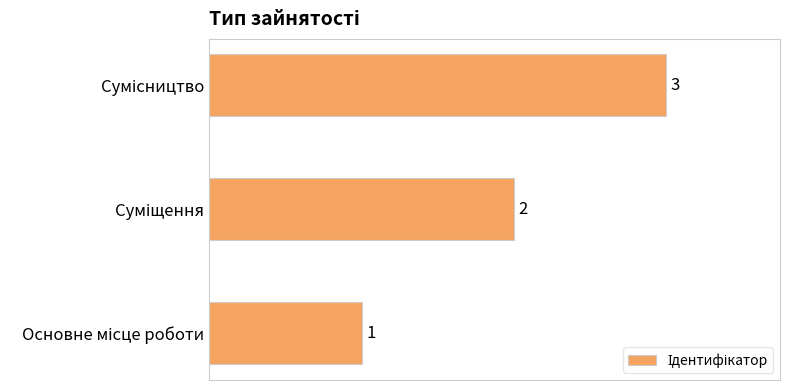

How many values are between 1 and 3?

3